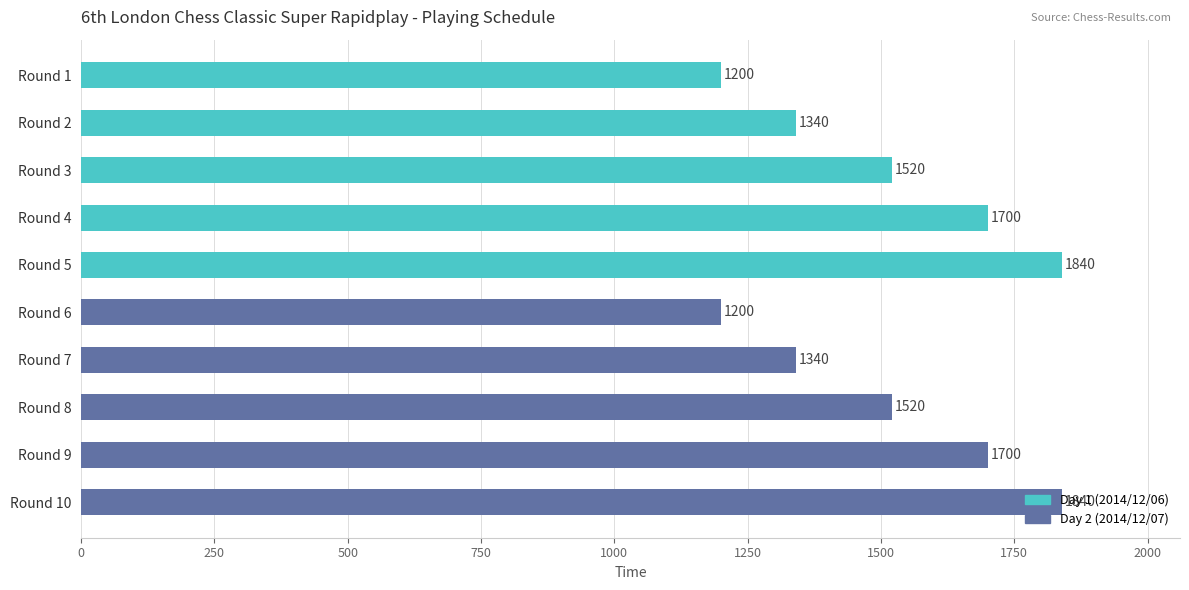

The chart shows a value of 371 at Round 5. True or false?

False